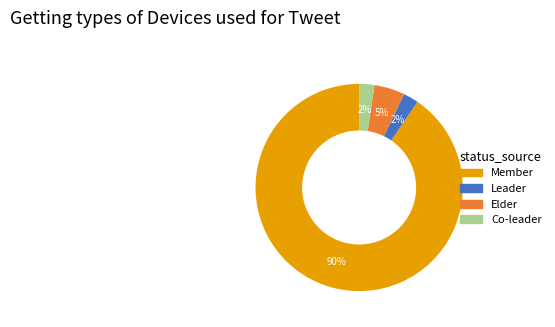

To the nearest percent, what portion does Elder represent?

5%